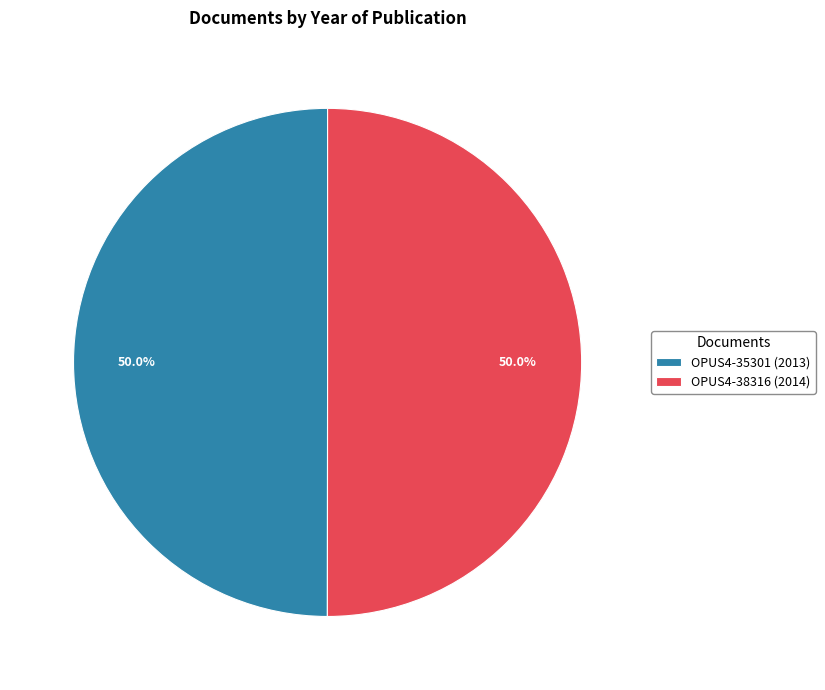

Do OPUS4-38316 (2014) and OPUS4-35301 (2013) together represent more than half of the pie?

Yes